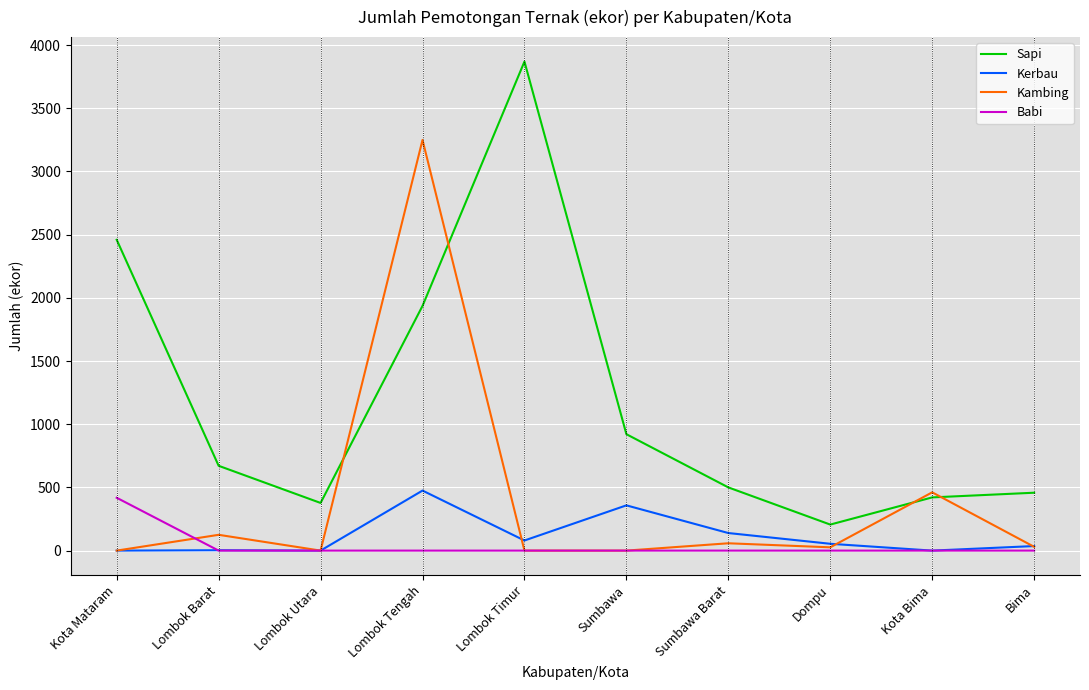

Does the chart display data point markers on the line(s)?

No